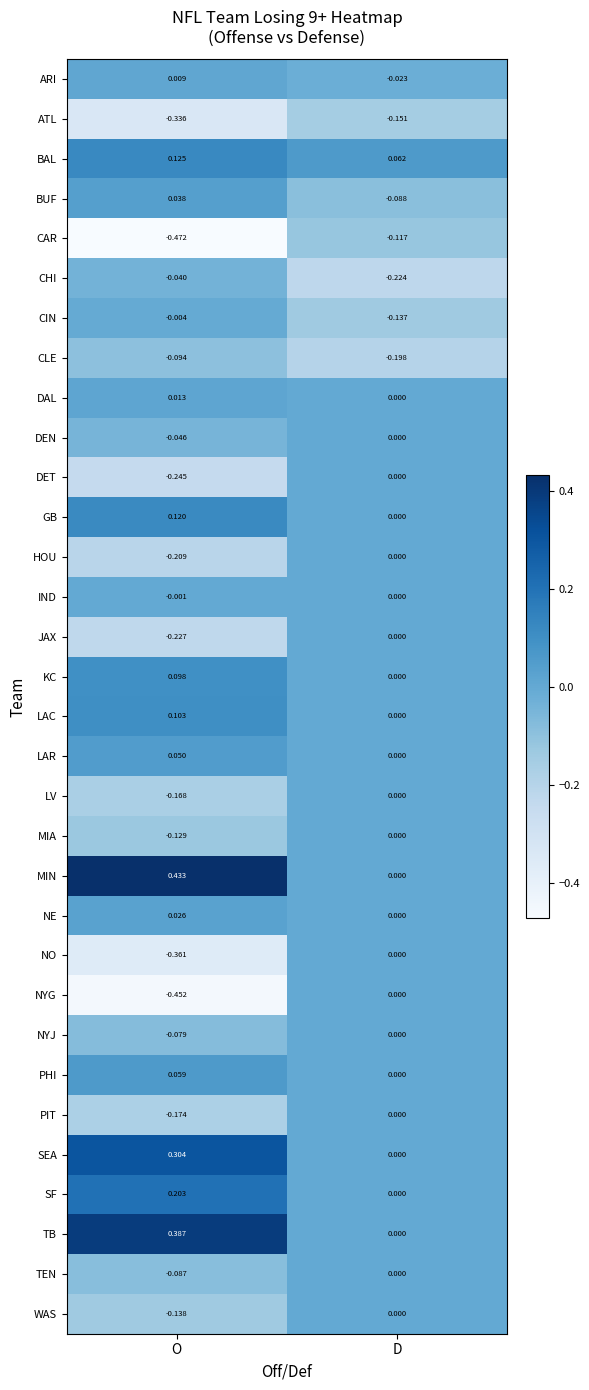

Which label corresponds to the largest value in the chart?

O